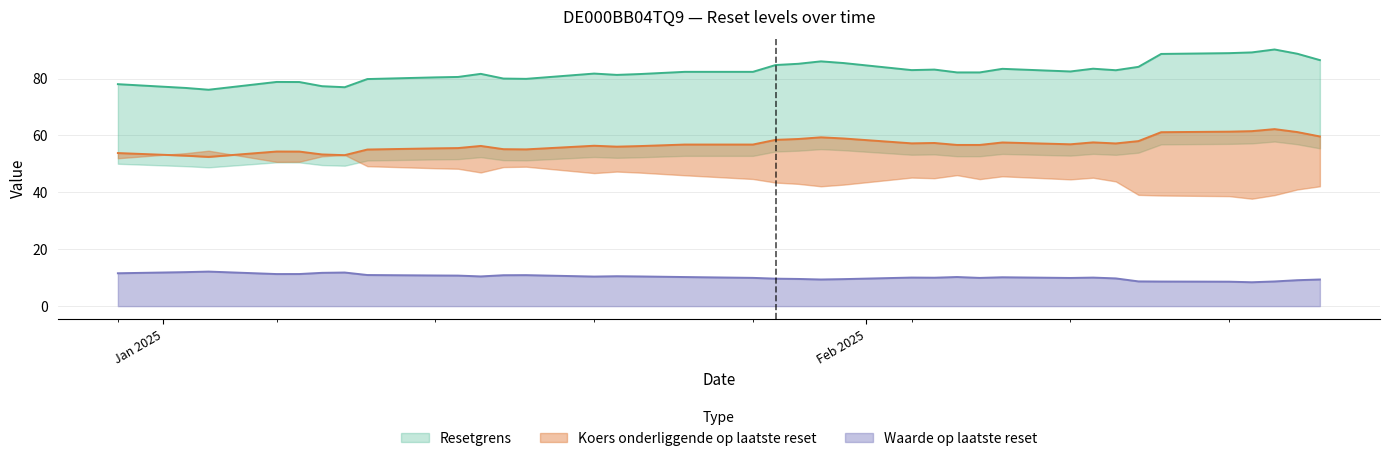

What is the maximum value for Waarde op laatste reset?

12.1